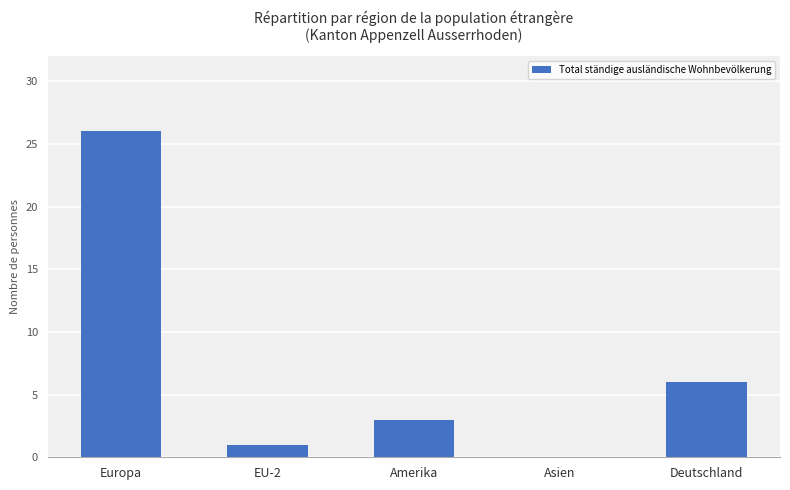

Which category has the highest value across all series?

Europa